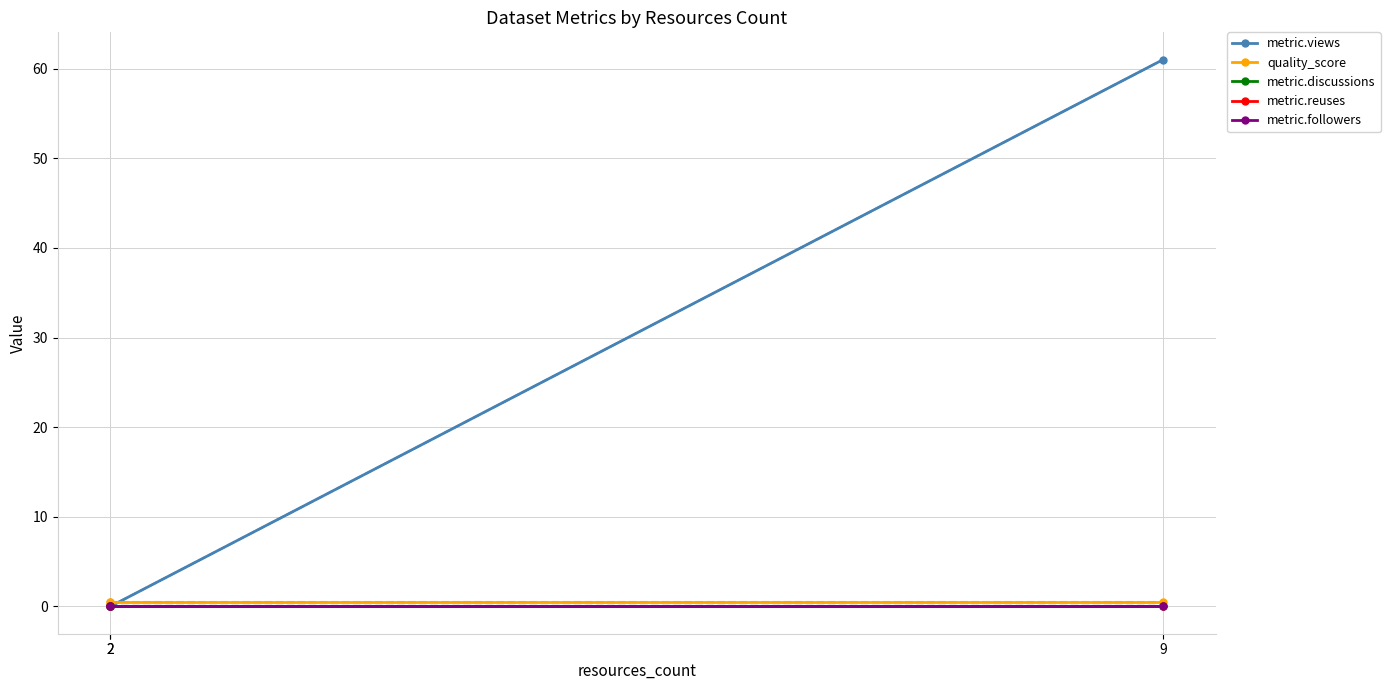

Is it true that metric.views equals 0.0 at 2?

True